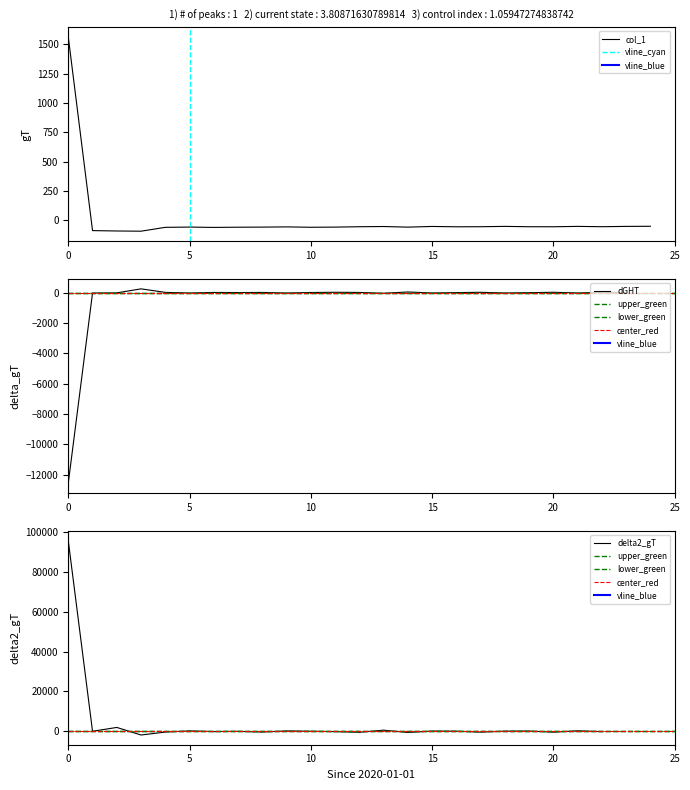

What is the highest value of the col_1 series?

1561.8